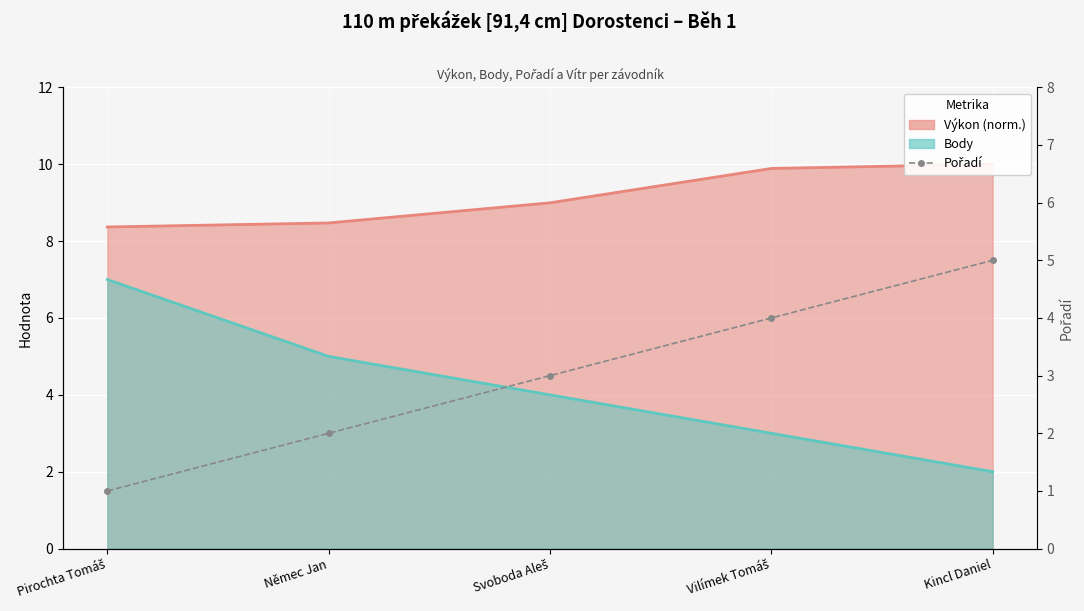

The value at Kincl Daniel is 8. True or false?

False